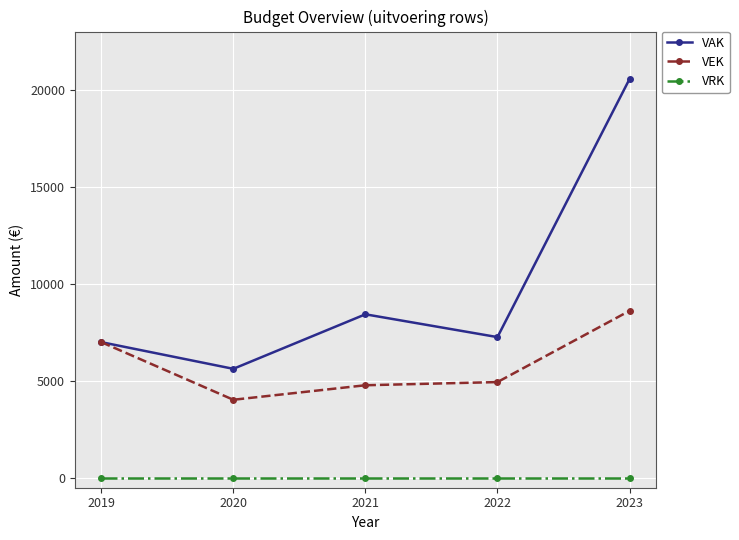

Rank the series at 2023 from highest to lowest value.

VAK, VEK, VRK